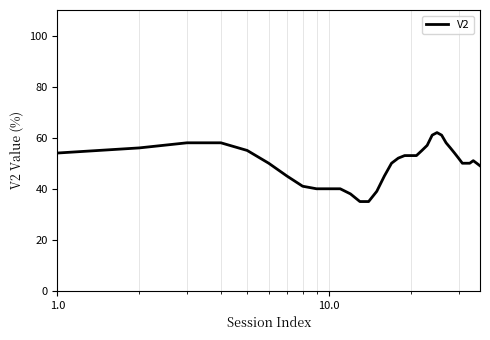

Does the chart have visible grid lines?

Yes